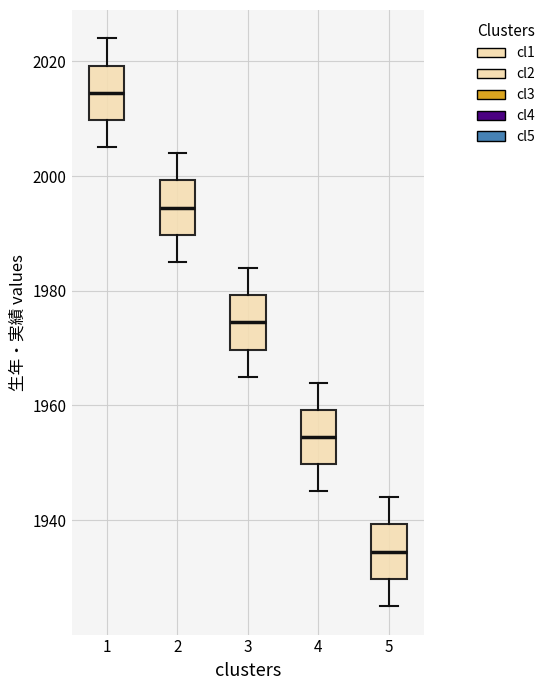

Reading left to right, read every box against the y-axis: the position of its median line, the range the box covers, and the ends of its whiskers. The values are not printed on the chart, so give them approximately, as read against the axis.

1: median 2014, box 2010 to 2020, whiskers 2006 to 2024
2: median 1994, box 1990 to 2000, whiskers 1986 to 2004
3: median 1974, box 1970 to 1980, whiskers 1966 to 1984
4: median 1954, box 1950 to 1960, whiskers 1946 to 1964
5: median 1934, box 1930 to 1940, whiskers 1926 to 1944